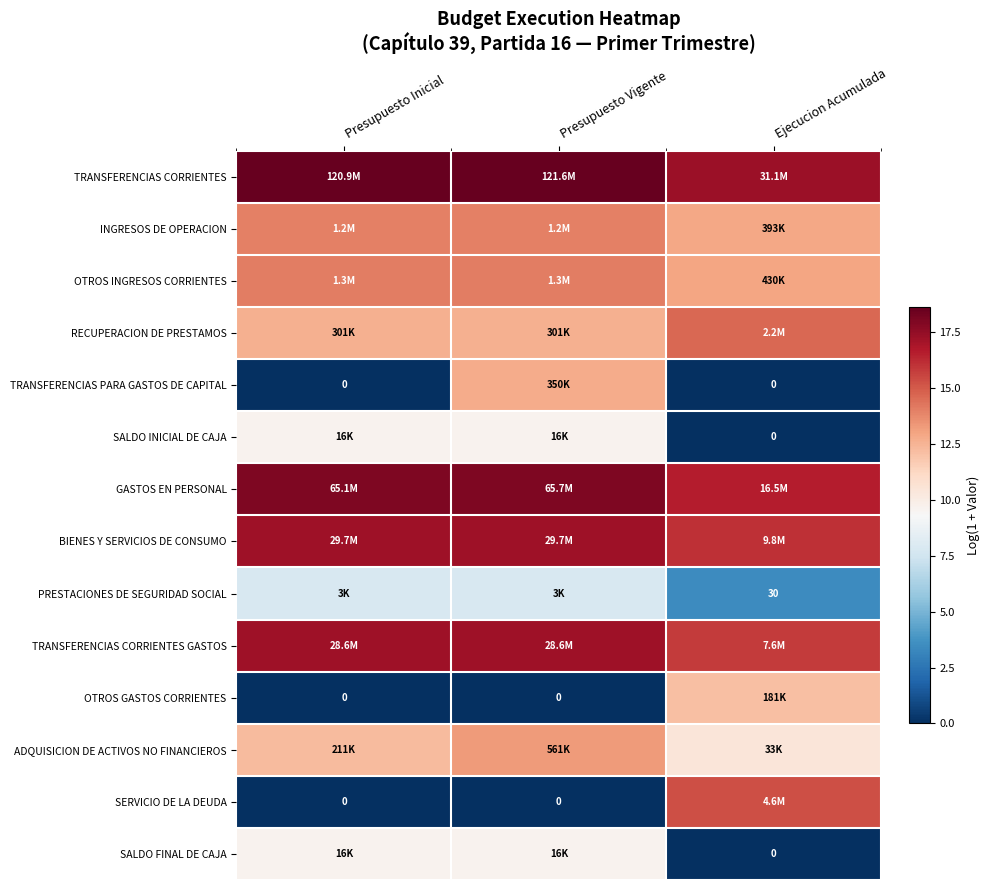

At how many categories does at least one series exceed 2?

3